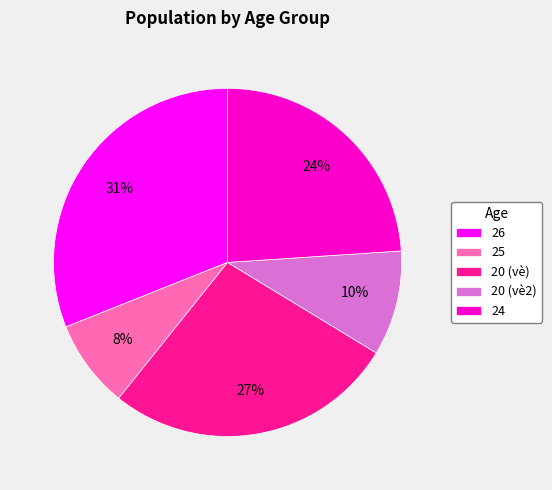

To the nearest percent, what is the average slice percentage?

20%